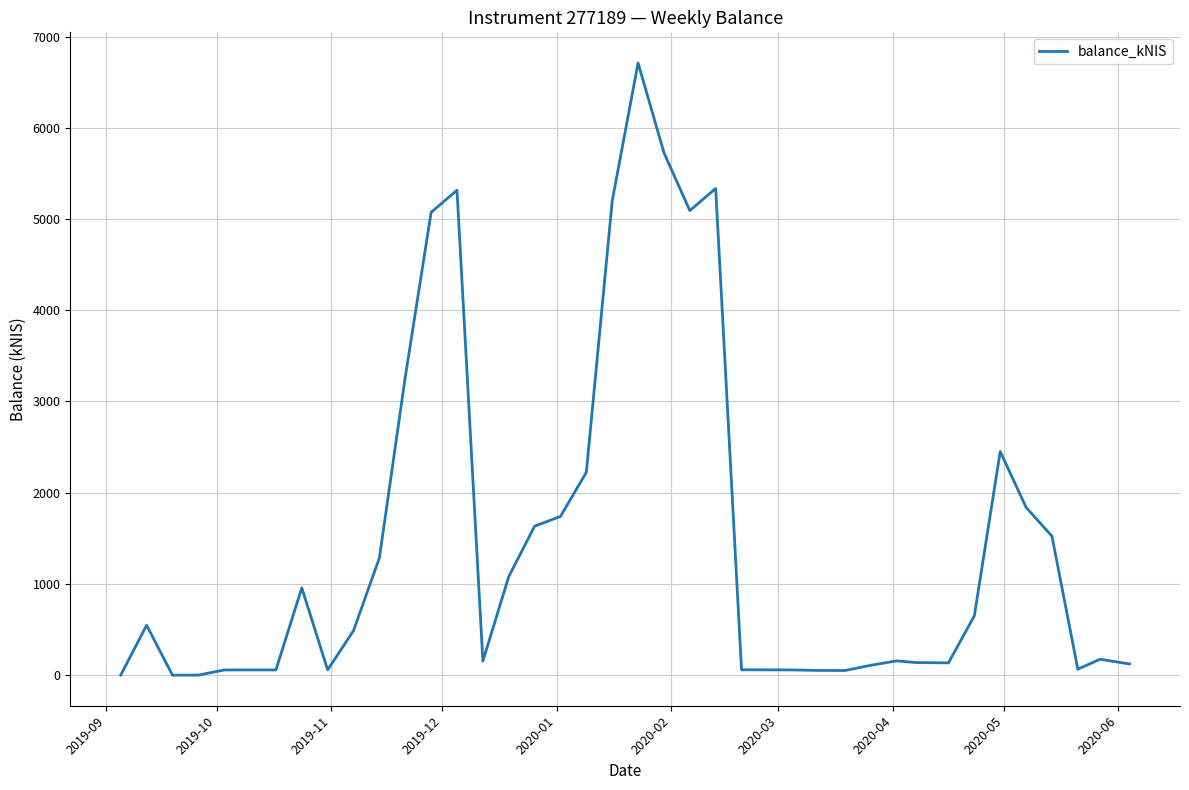

What is the difference between the maximum and minimum values?

6711.2